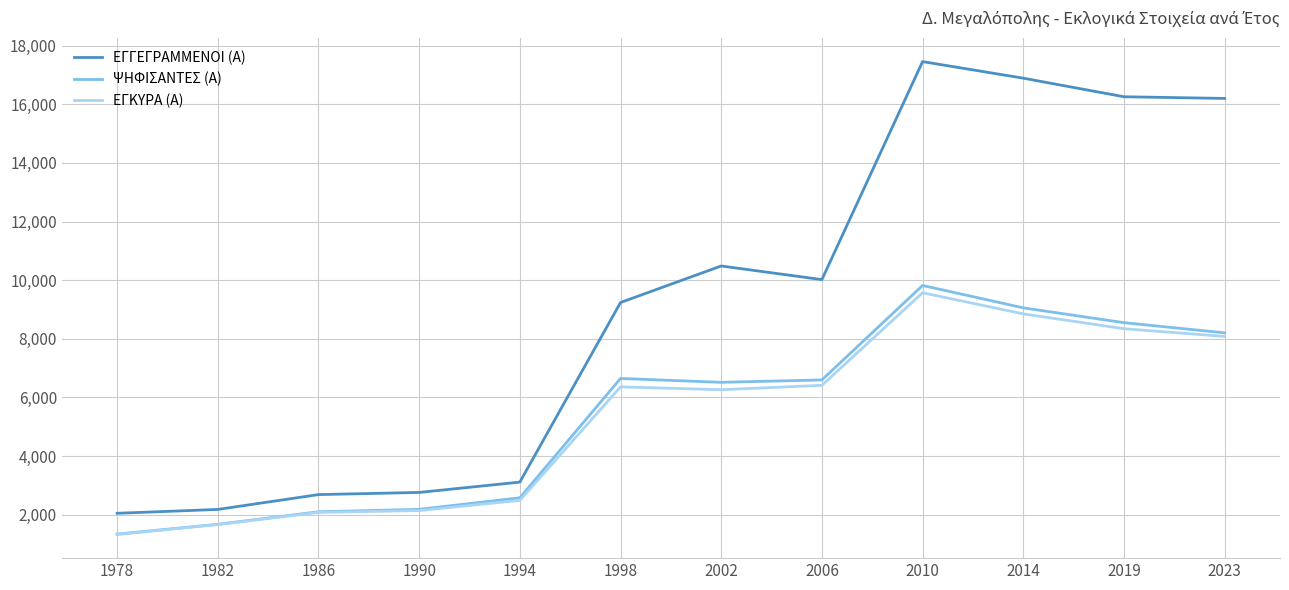

Which series has the widest spread of values?

ΕΓΓΕΓΡΑΜΜΕΝΟΙ (Α)